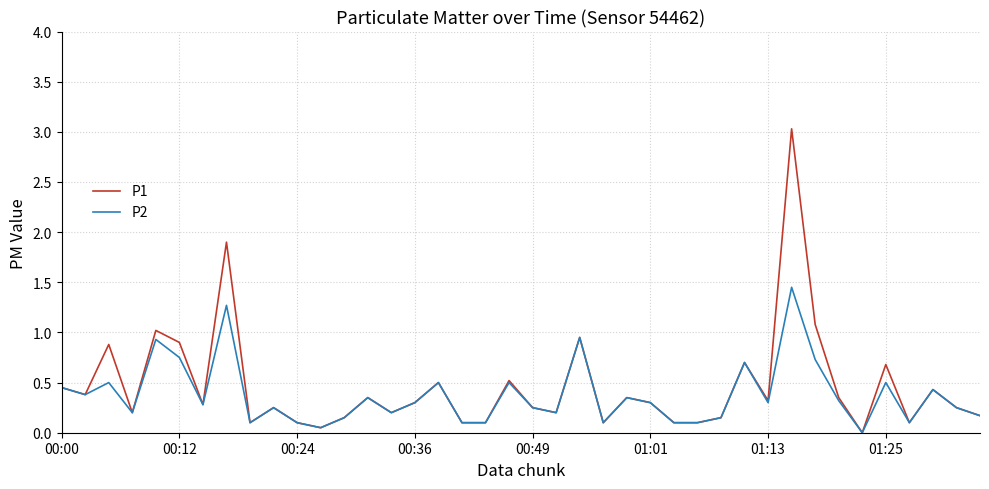

Rank the series by their maximum value, from lowest to highest.

P2, P1